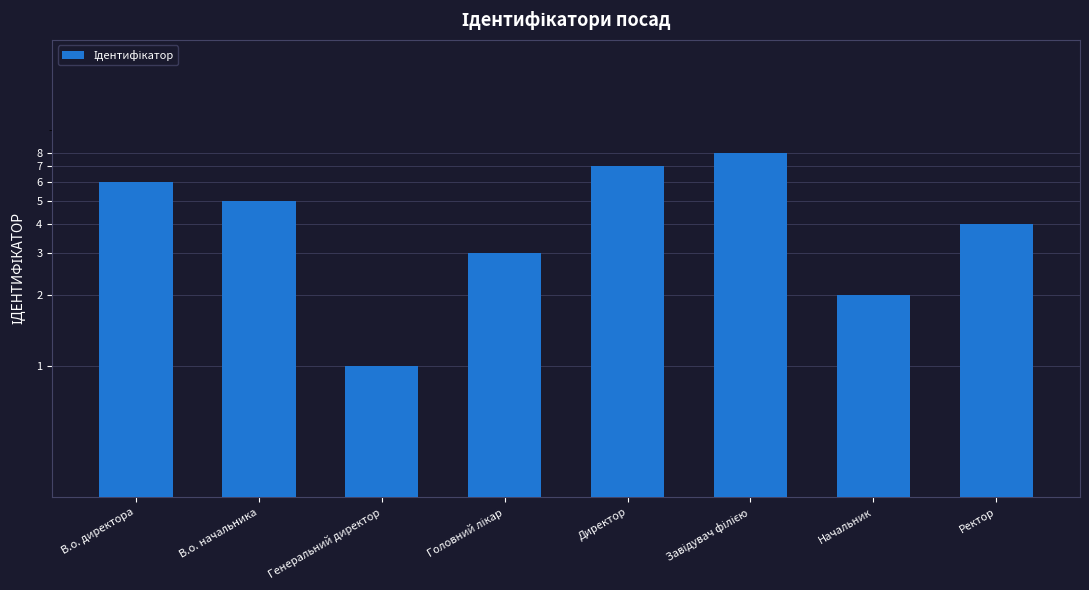

What is the difference between the maximum and minimum values?

7